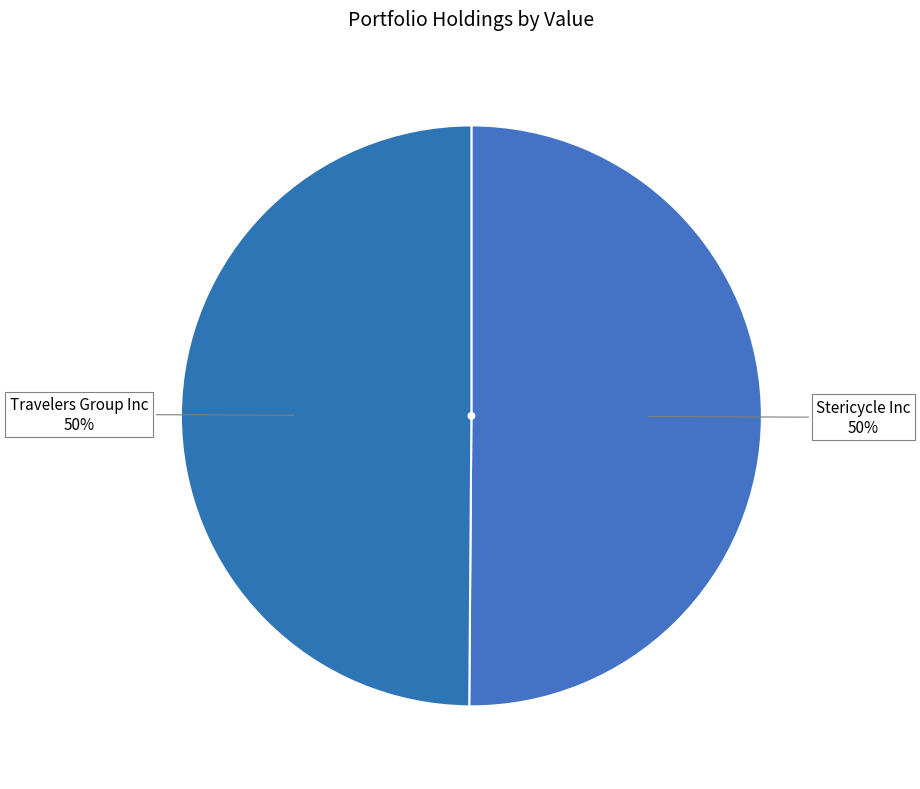

How many slices are in this pie chart?

2